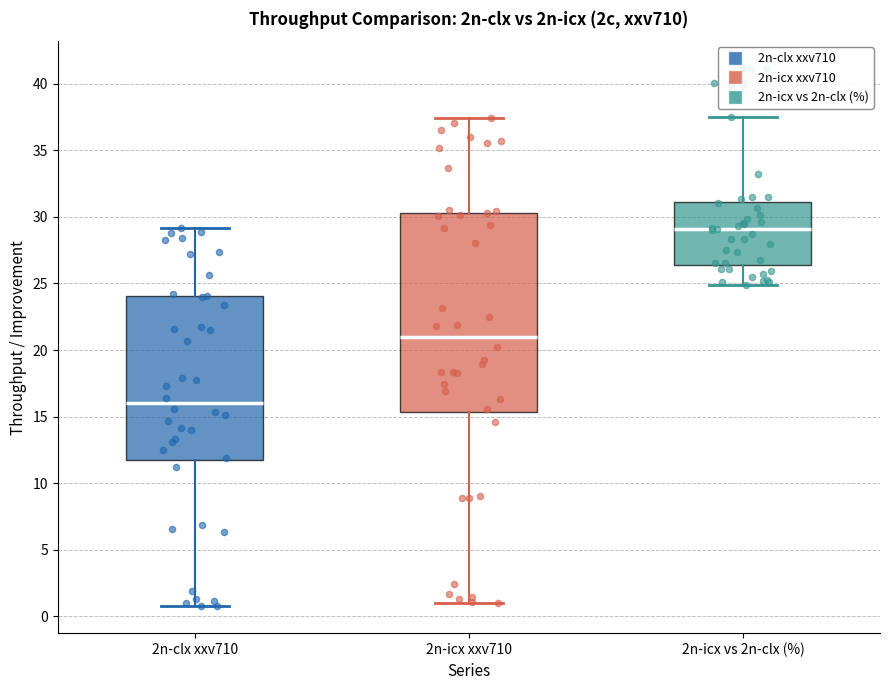

Reading left to right, transcribe this box plot: for each box, give where its median line is, the range the box spans, and where its two whiskers end, as read against the y-axis. The values are not printed on the chart, so give them approximately, as read against the axis.

2n-clx xxv710: median 16.0, box 11.5 to 24.0, whiskers 1.0 to 29.0
2n-icx xxv710: median 21.0, box 15.5 to 30.5, whiskers 1.0 to 37.5
2n-icx vs 2n-clx (%): median 29.0, box 26.5 to 31.0, whiskers 25.0 to 37.5